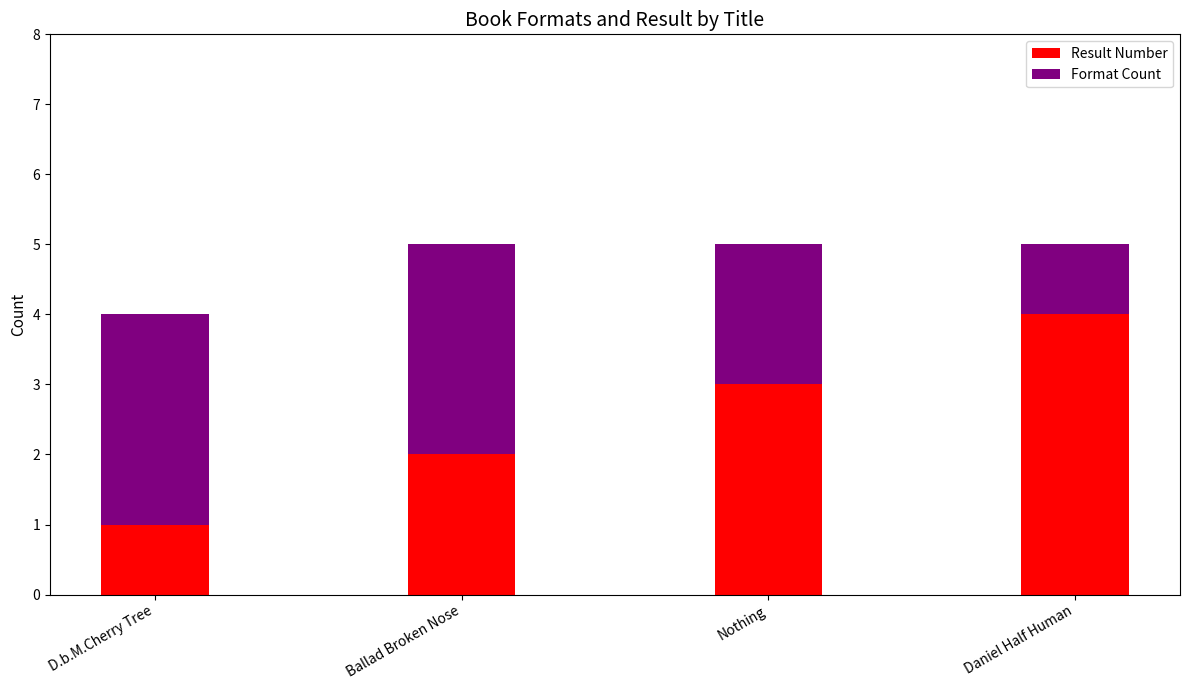

At which label does Result Number reach its minimum?

D.b.M.Cherry Tree